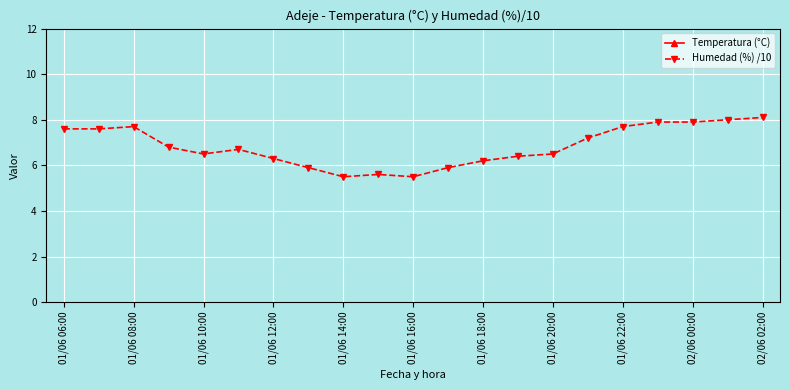

What is the highest value of the Humedad (%) /10 series?

8.1